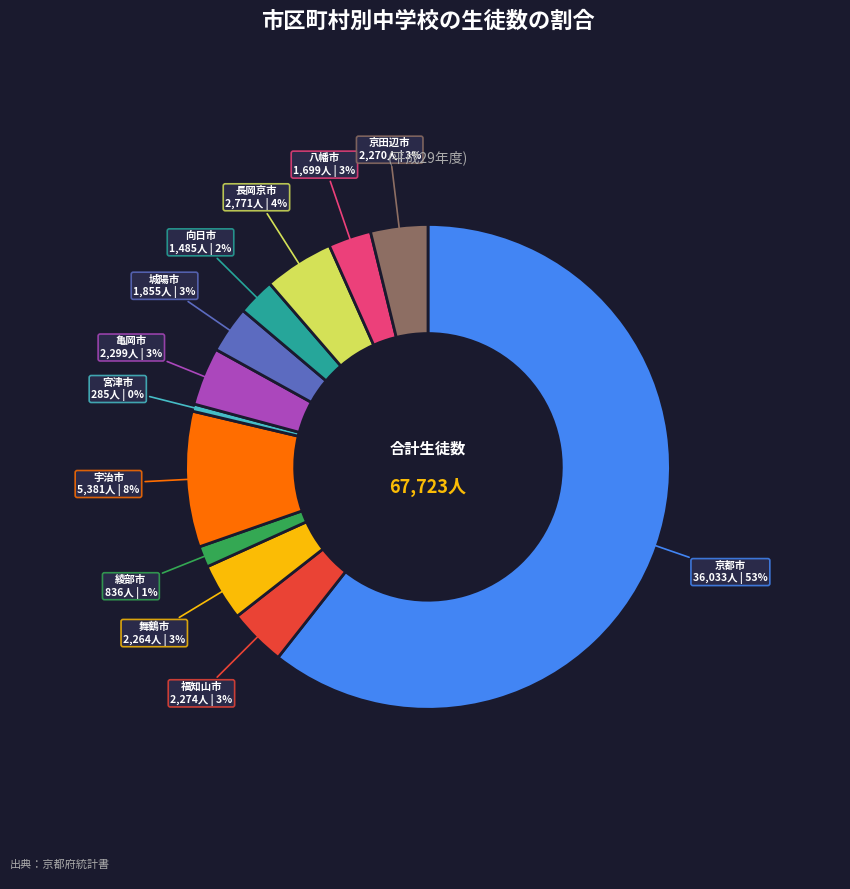

Does 京都市 account for over 50% of the chart?

Yes